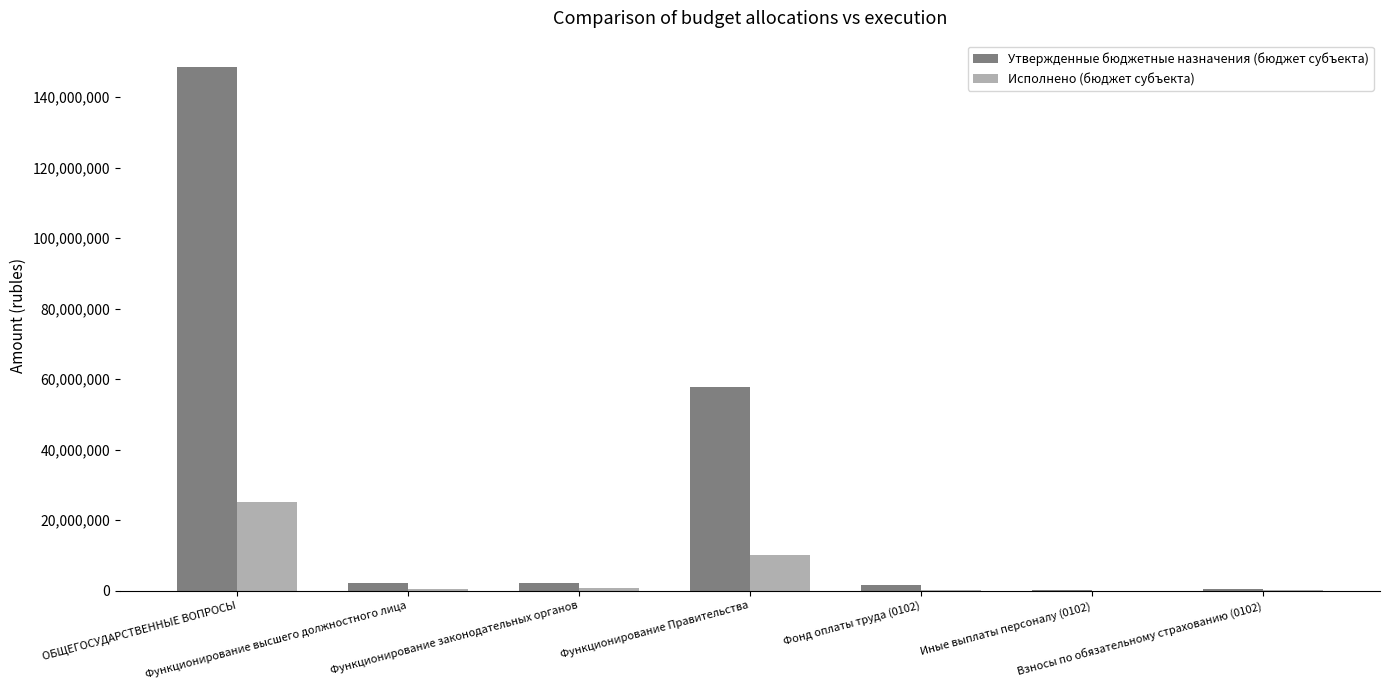

What is the greatest value displayed?

148601348.1